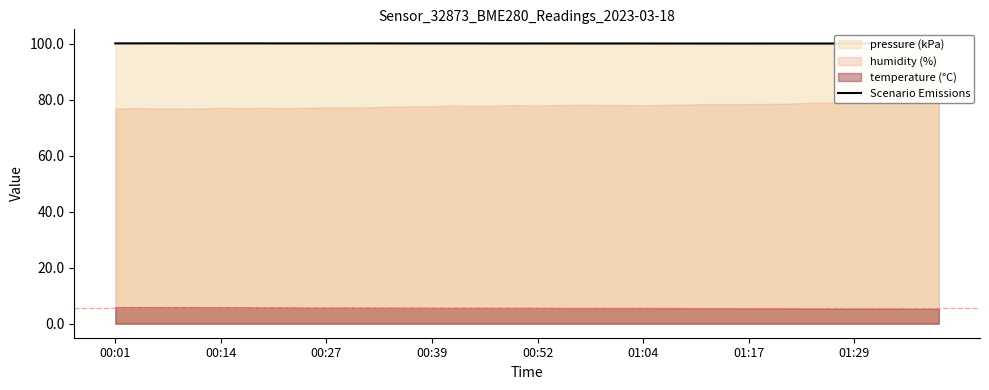

What is the highest value of the Scenario Emissions series?

100.2